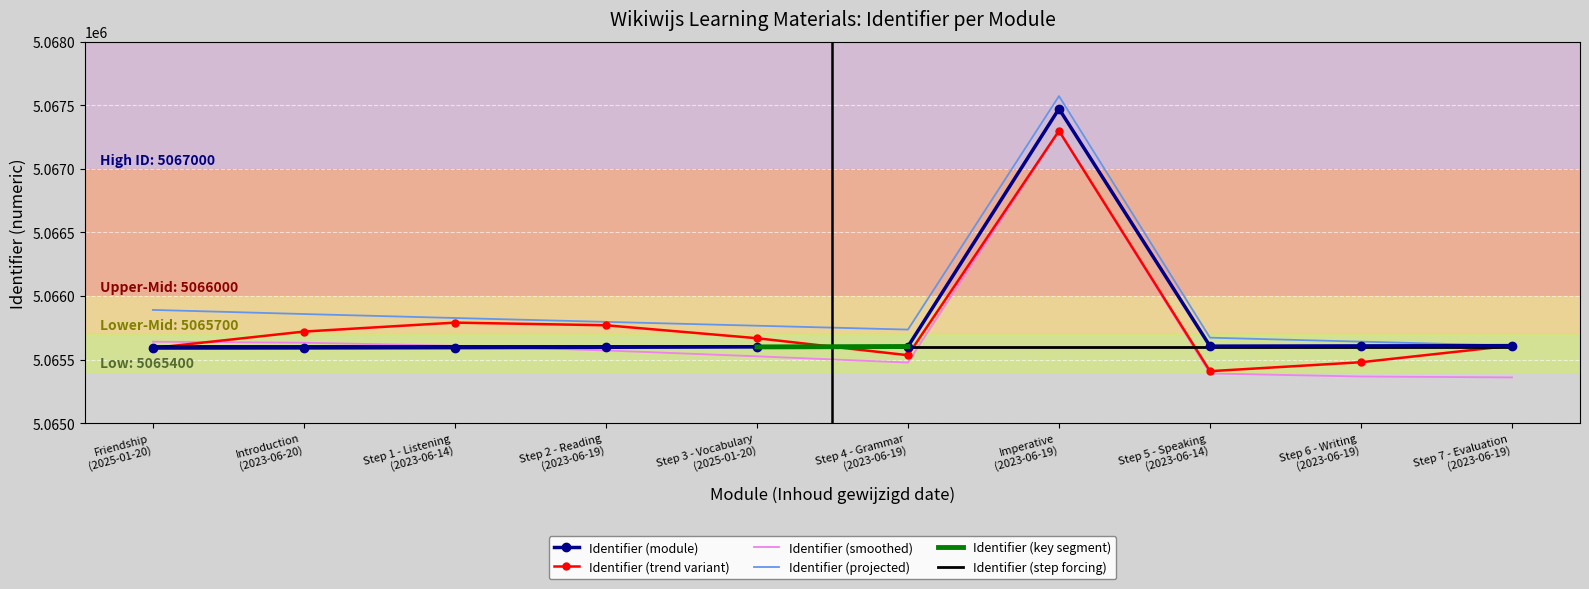

What is the difference between the maximum and minimum values?

1882